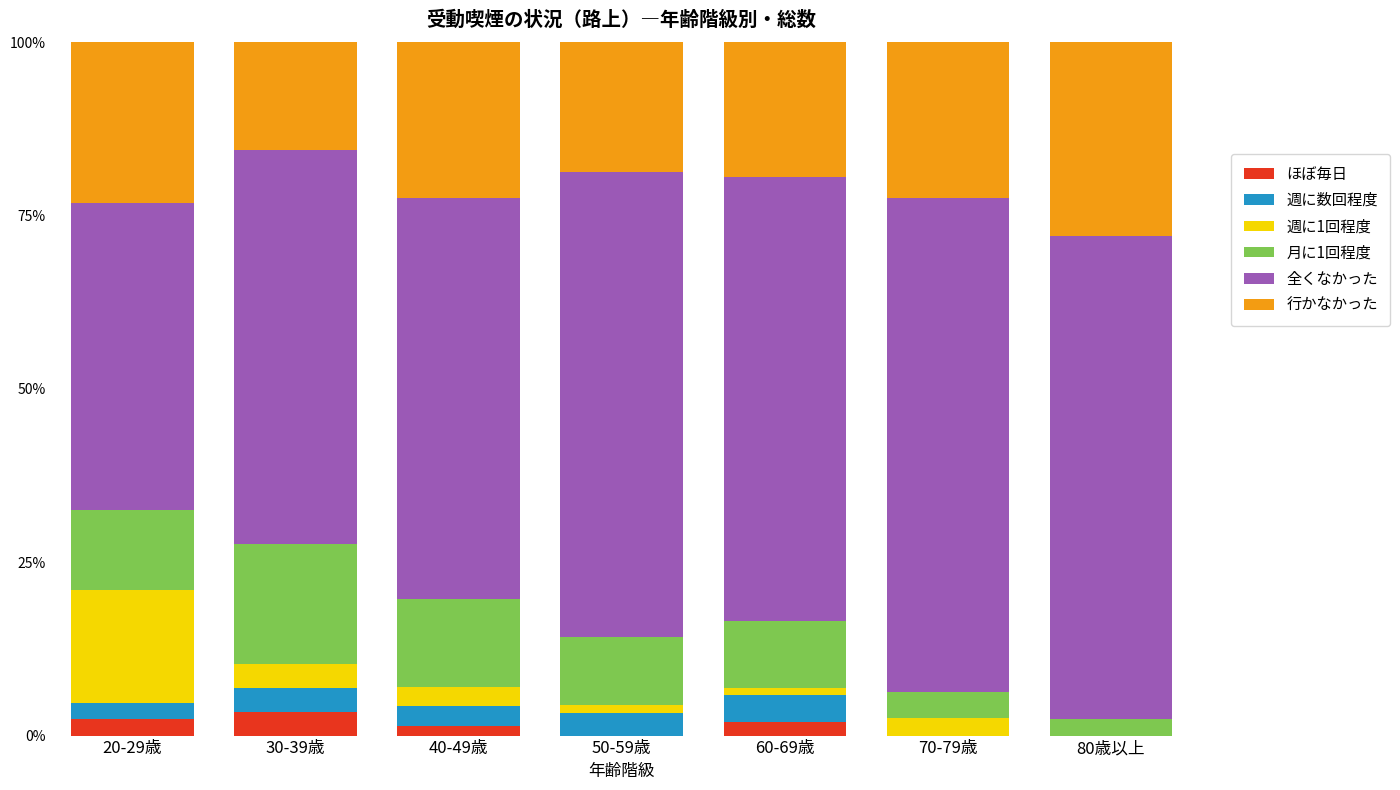

What is the maximum value for ほぼ毎日?

3.4